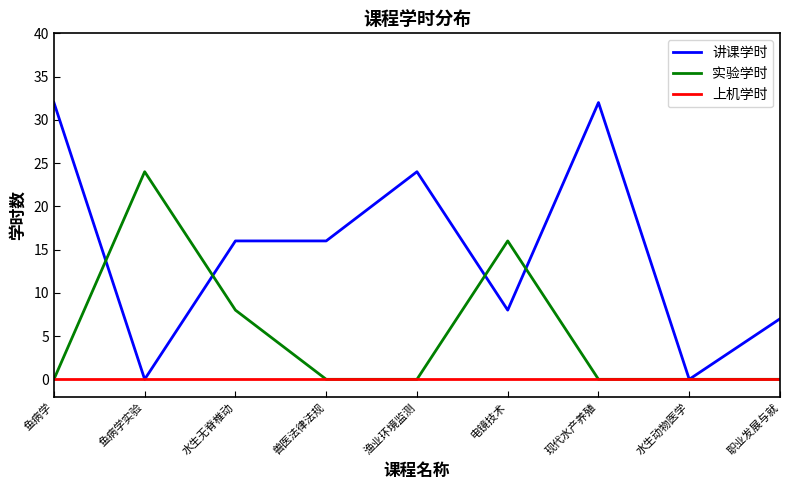

How many lines are shown in the chart?

3